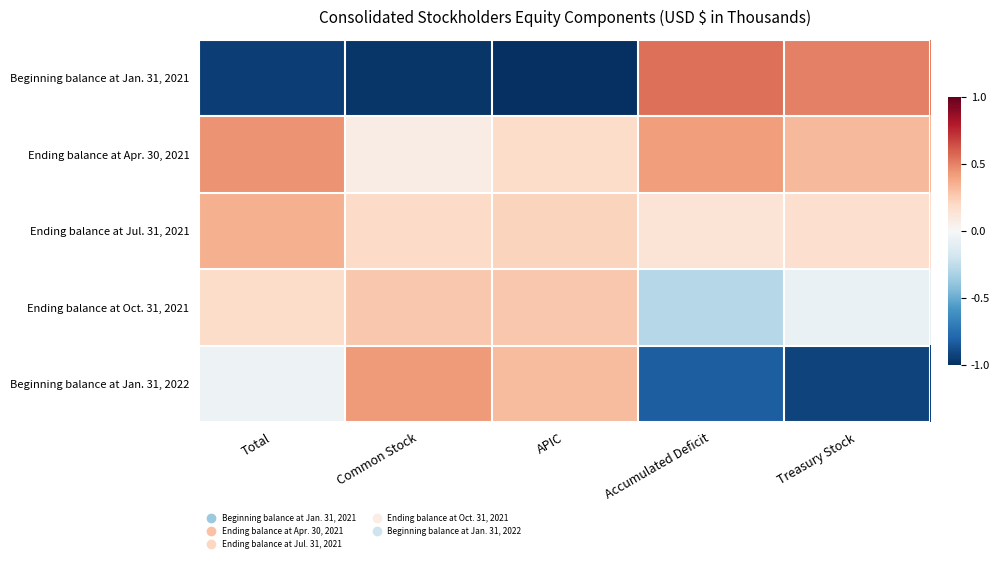

What is the minimum value shown in the chart?

-1.0